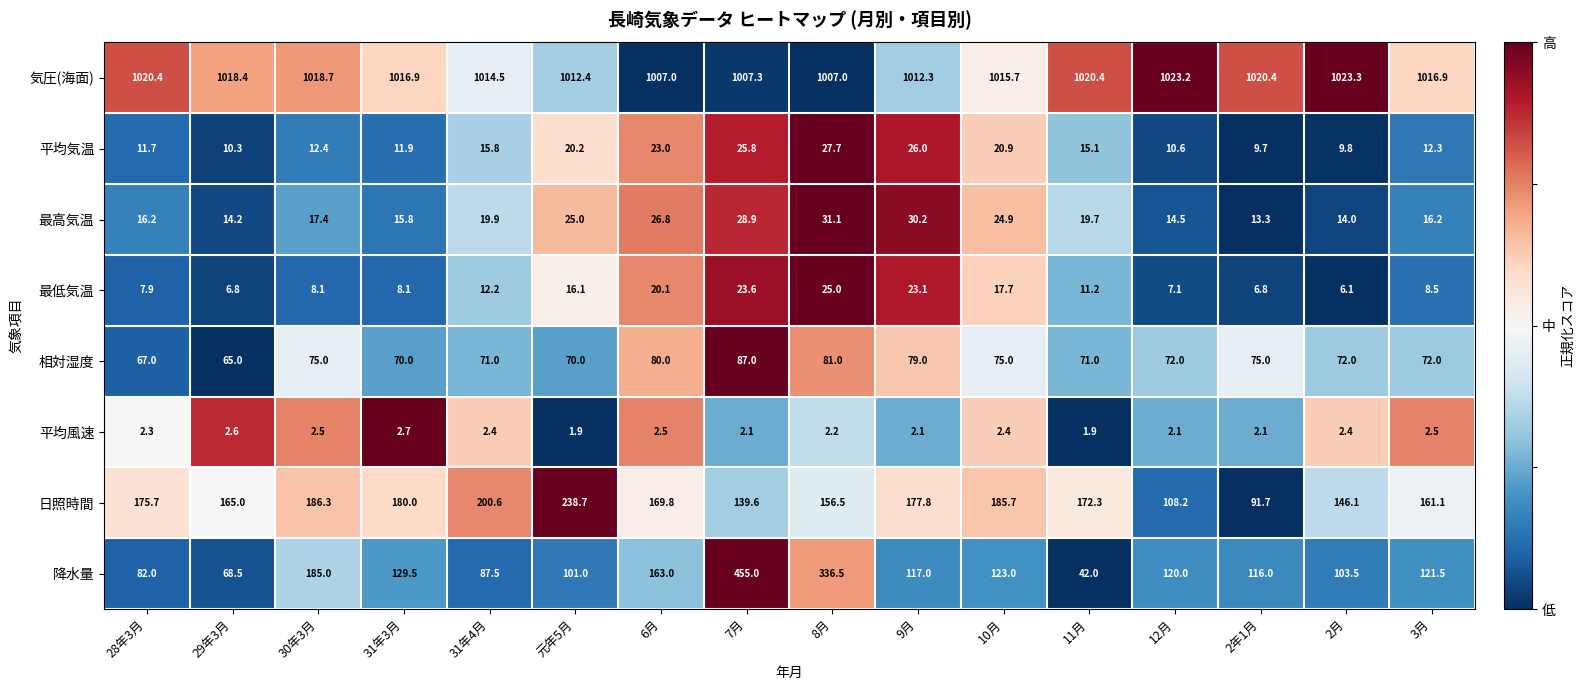

What is the sum of the 気圧(海面) values at 11月 and 7月?

2027.7